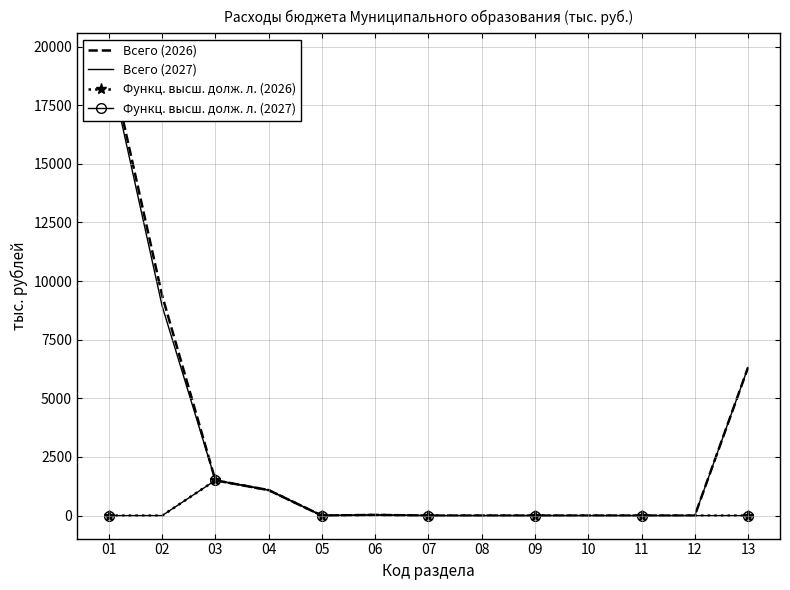

Reading right to left, transcribe all the data shown in this chart.

Всего (2026): 6315.5	0.0	0.0	0.0	0.0	0.0	0.0	30.0	0.0	1088.0	1505.0	9388.1	19586.1
Всего (2027): 6315.5	0.0	0.0	0.0	0.0	0.0	0.0	30.3	0.0	1088.0	1505.0	8938.8	19238.2
Функц. высш. долж. л. (2026): 0.0	0.0	0.0	0.0	0.0	0.0	0.0	30.0	0.0	1088.0	1505.0	0.0	0.0
Функц. высш. долж. л. (2027): 0.0	0.0	0.0	0.0	0.0	0.0	0.0	30.3	0.0	1088.0	1505.0	0.0	0.0